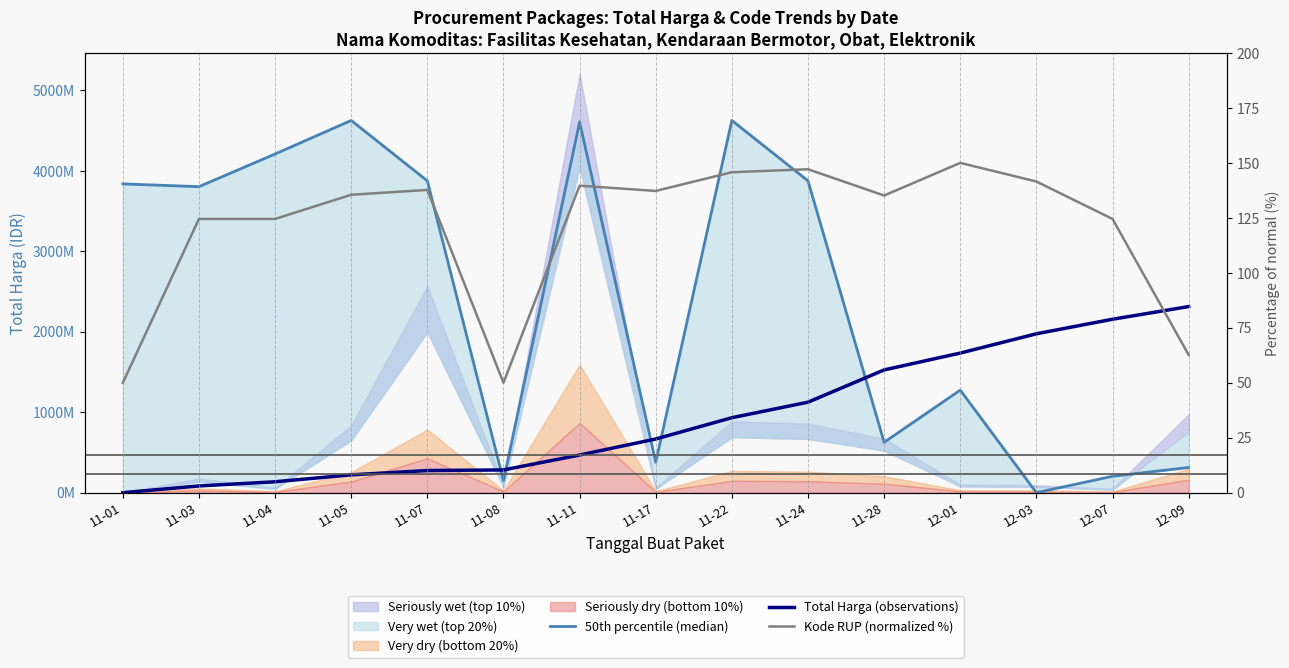

Reading right to left, transcribe all the data shown in this chart.

50th percentile (median): 12-09=313415415.3	12-07=204150359.5	12-03=333600.0	12-01=1275198770.0	11-28=626696328.8	11-24=3876555256.1	11-22=4627115400.7	11-17=378201948.0	11-11=4608181168.2	11-08=149955847.5	11-07=3876555256.1	11-05=4627195040.0	11-04=4210243728.3	11-03=3804063625.6	11-01=3838965528.5
Total Harga (observations): 12-09=2313864400.0	12-07=2156263829.9	12-03=1975545142.0	12-01=1735743078.0	11-28=1526282491.3	11-24=1125175570.3	11-22=932333761.6	11-17=667746650.7	11-11=468371826.9	11-08=283174319.4	11-07=275614206.6	11-05=222221962.2	11-04=135979428.0	11-03=84102573.7	11-01=166800.0
Kode RUP (normalized %): 12-09=62.7	12-07=124.5	12-03=141.5	12-01=150.0	11-28=135.2	11-24=147.1	11-22=145.8	11-17=137.2	11-11=139.6	11-08=50.0	11-07=137.7	11-05=135.5	11-04=124.5	11-03=124.5	11-01=50.0